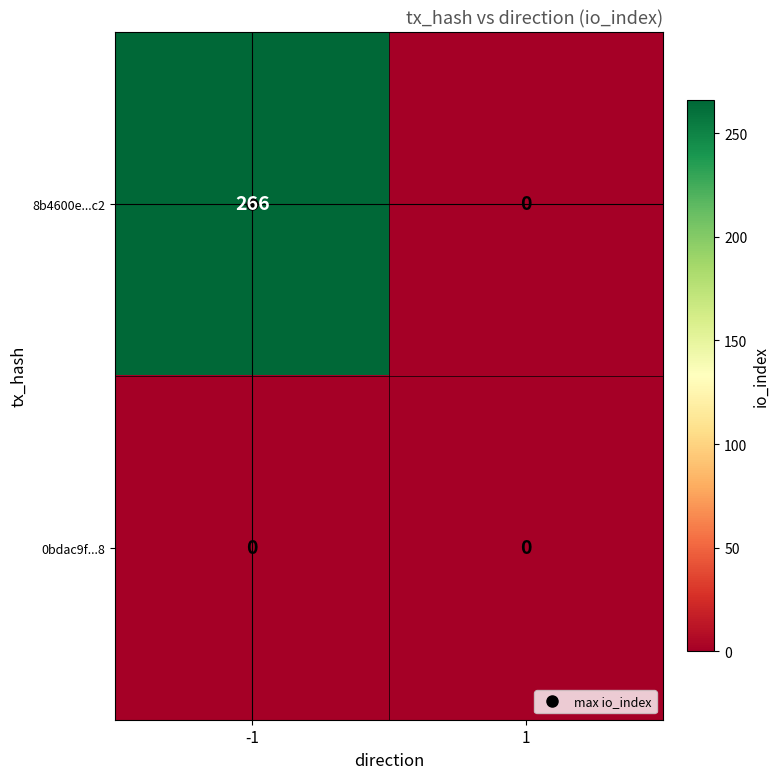

What is the difference between the maximum and minimum values in the 8b4600e...c2 series?

266